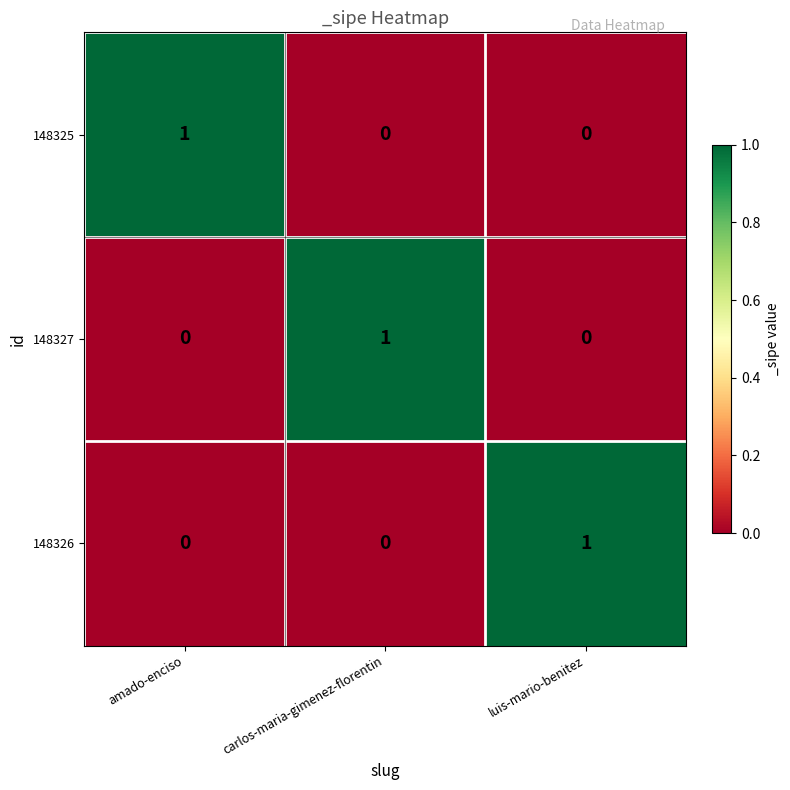

The value of 148327 at amado-enciso is 0. True or false?

True